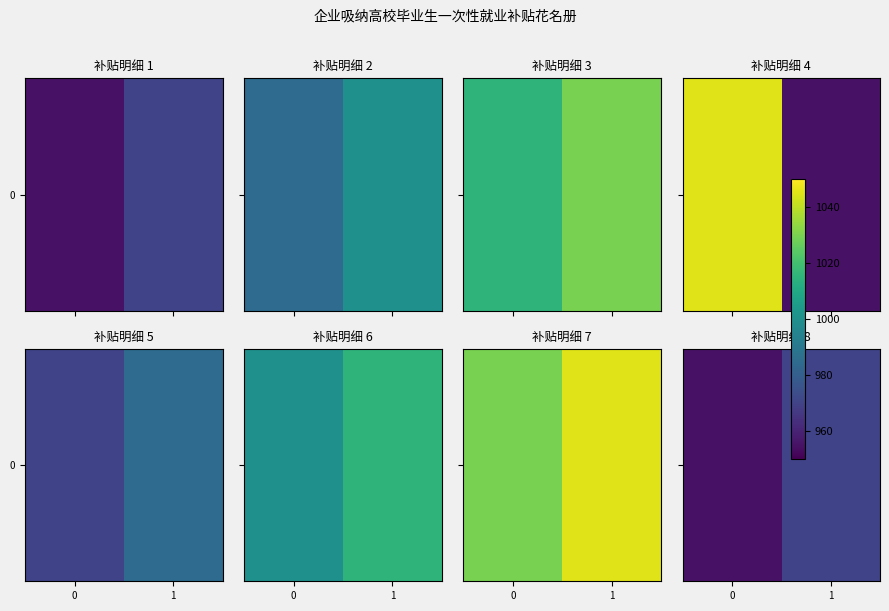

How many values are below 970?

1